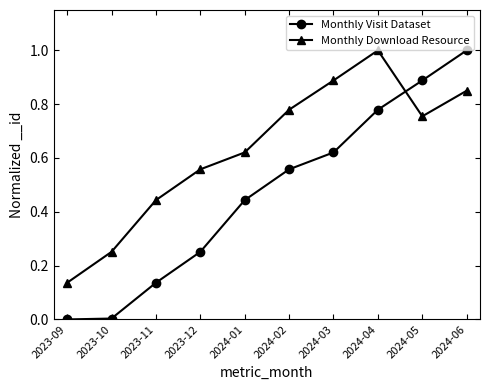

What is the difference between the maximum and second lowest values in the Monthly Visit Dataset series?

1.0